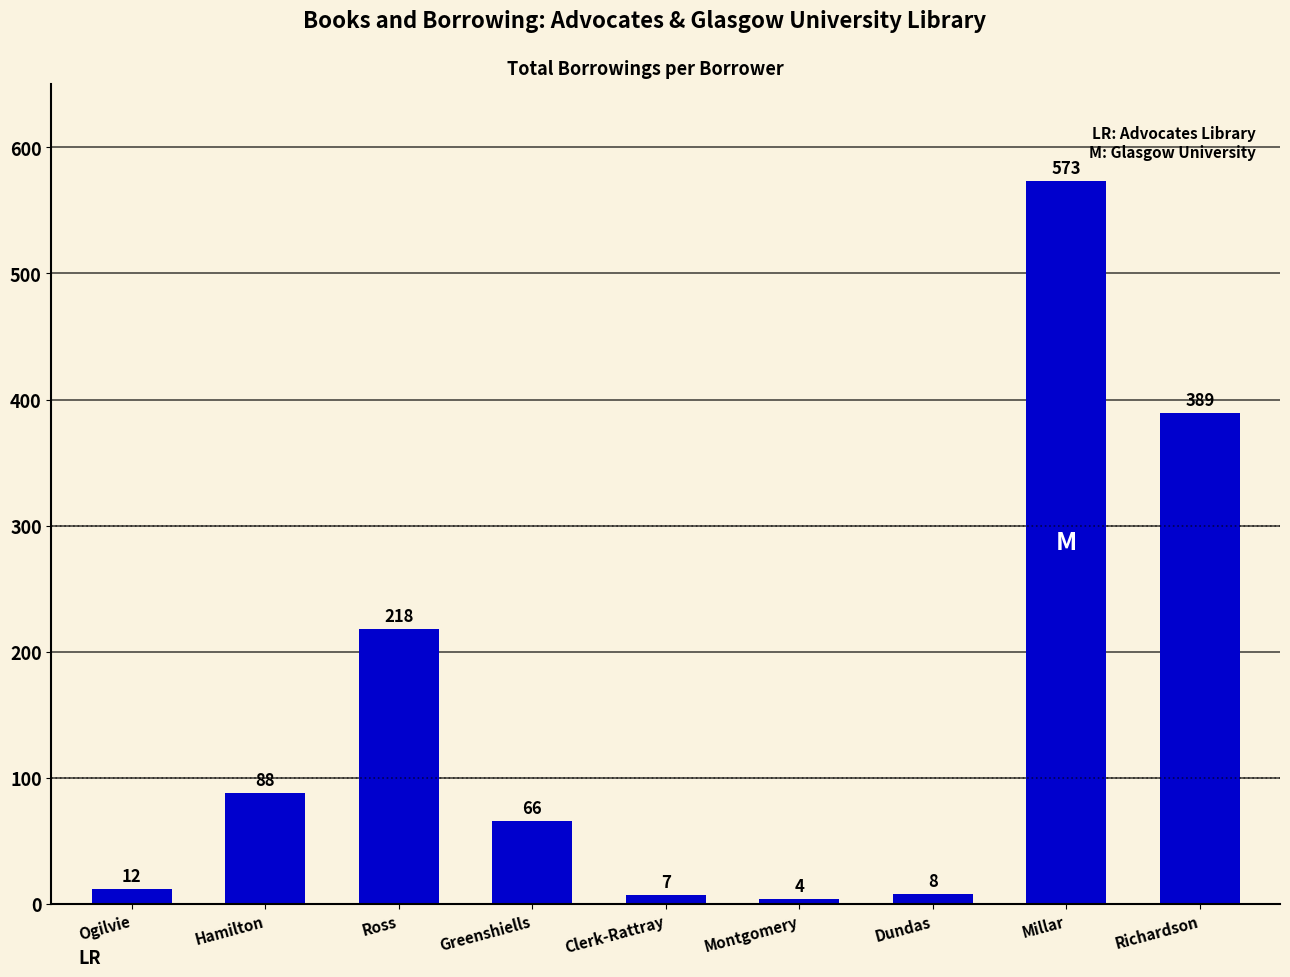

Rank the categories by value from lowest to highest.

Montgomery, Clerk-Rattray, Dundas, Ogilvie, Greenshiells, Hamilton, Ross, Richardson, Millar